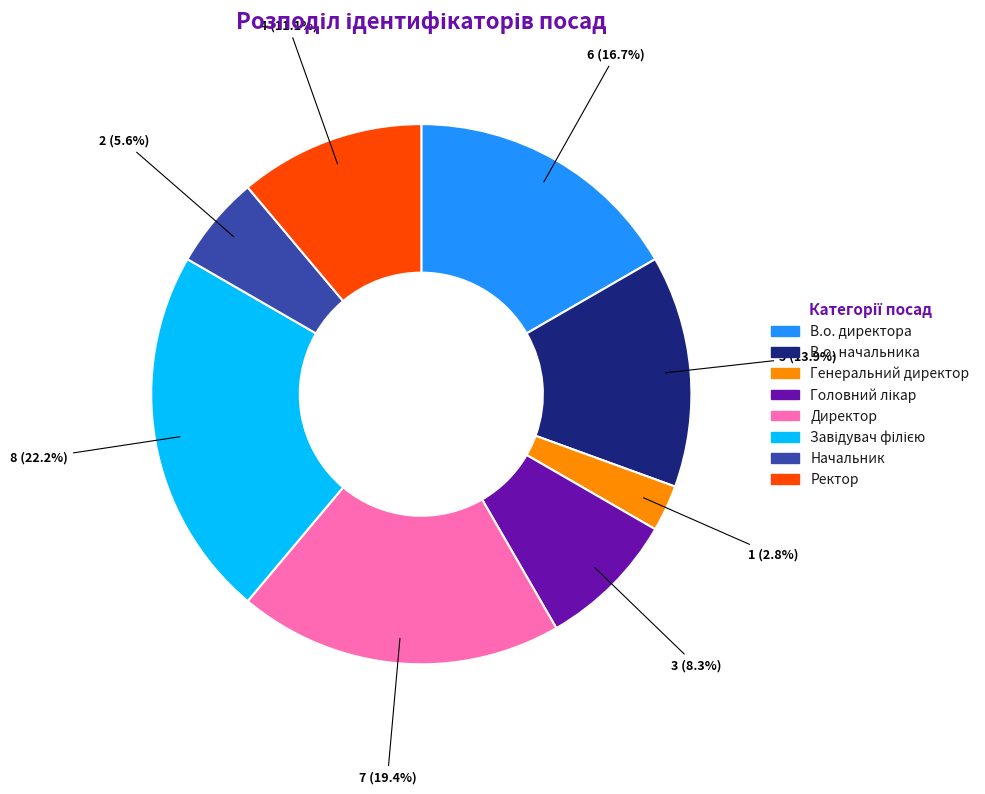

Does any single category account for the majority?

No